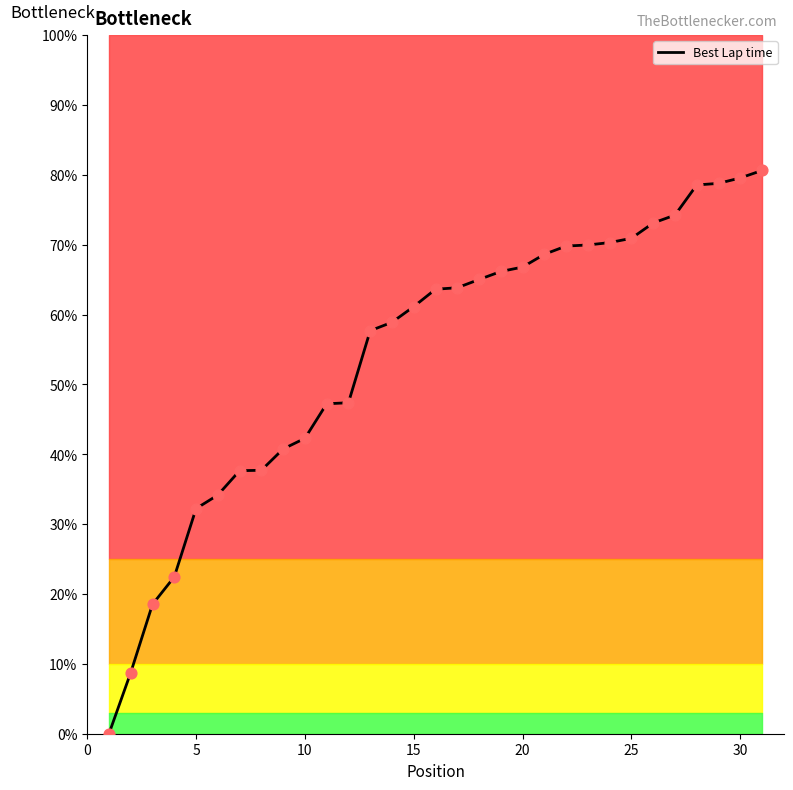

What is the maximum value for Best Lap time?

80.6